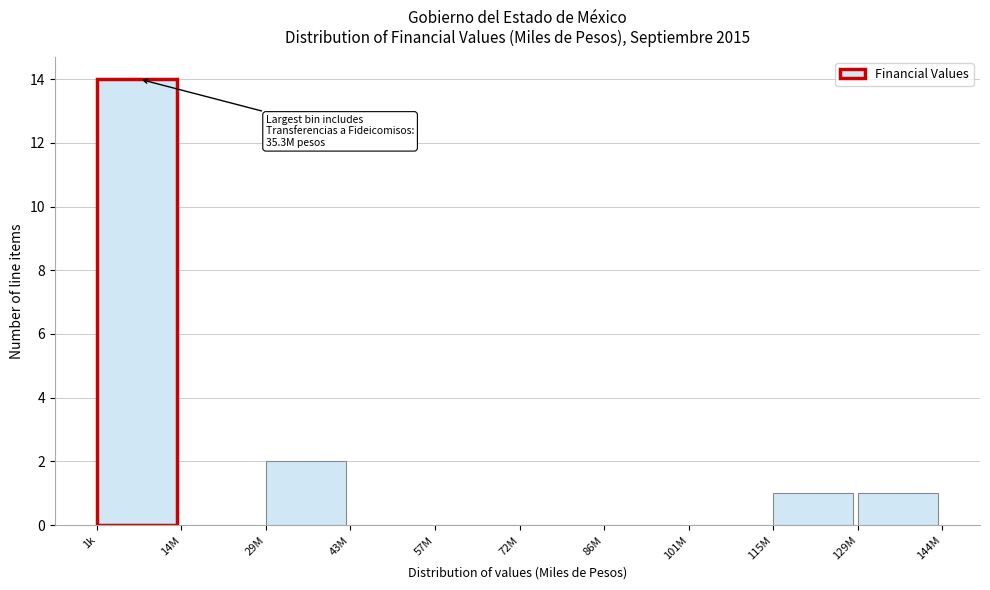

Reading left to right, extract all data points from this chart.

1k=14	14M=0	29M=2	43M=0	57M=0	72M=0	86M=0	101M=0	115M=1	129M=1